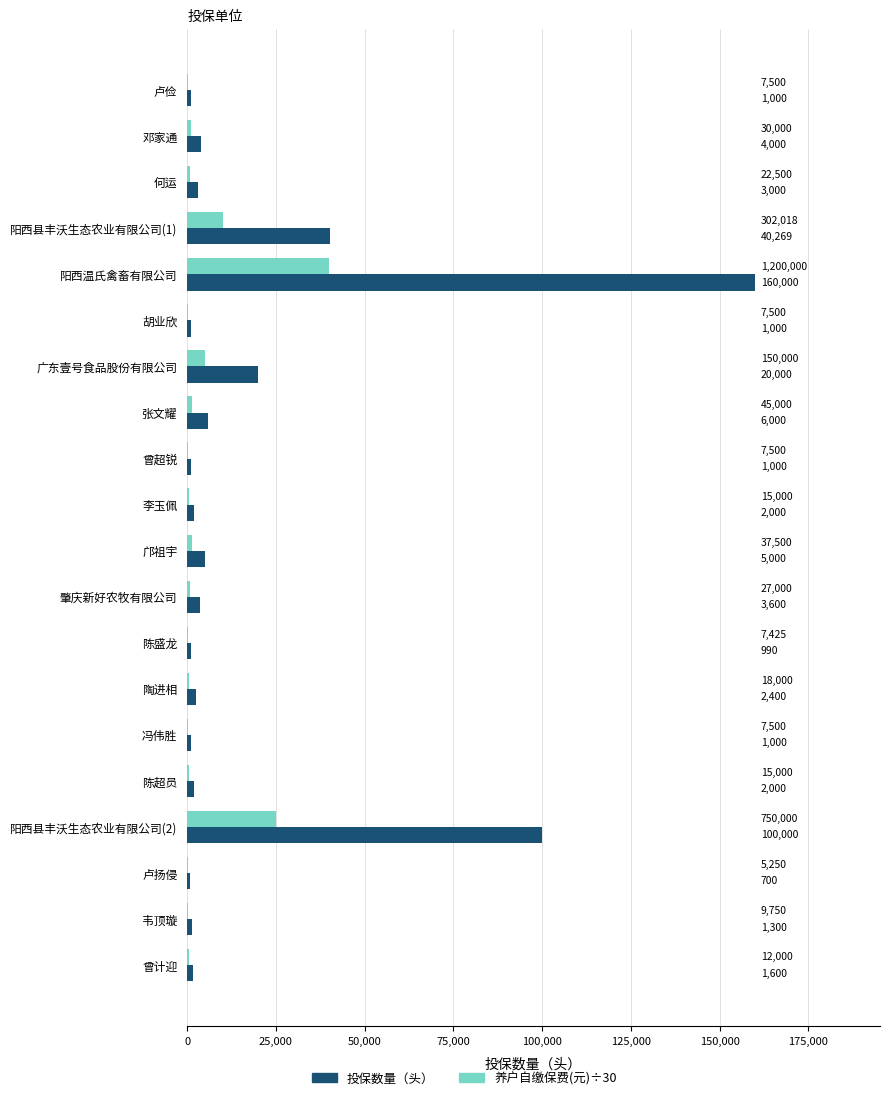

Which category has the highest value across all series?

阳西温氏禽畜有限公司